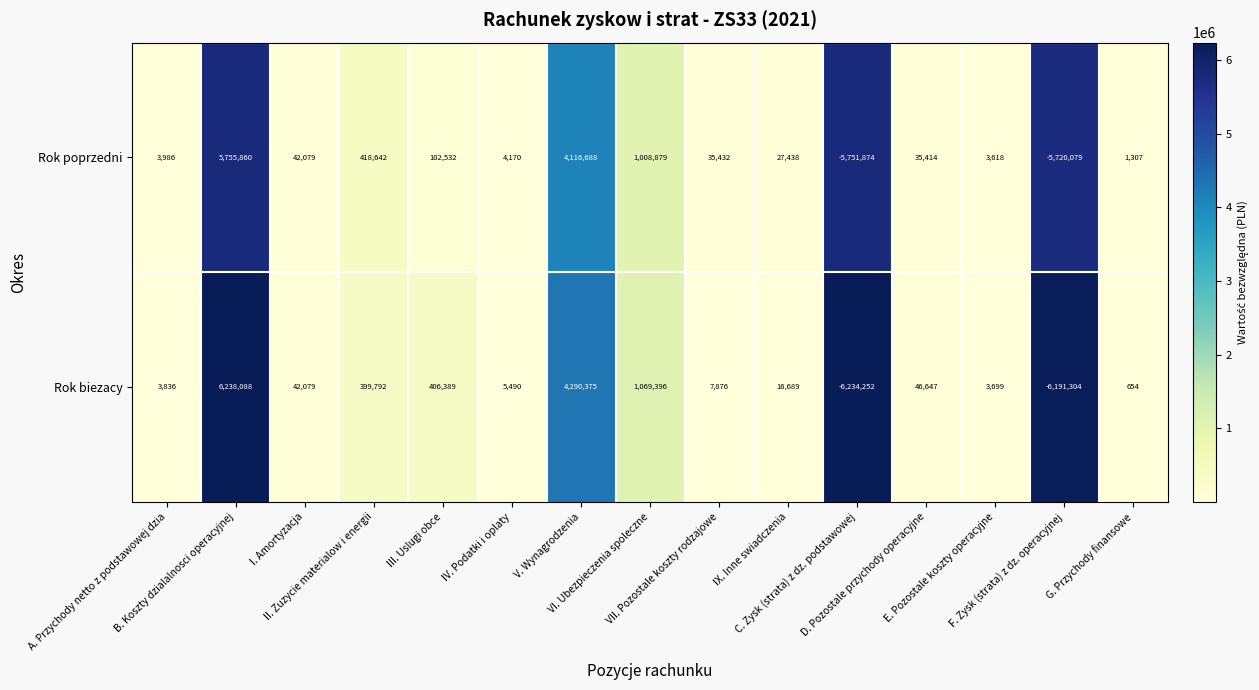

What is the difference between the second highest and minimum values in the Rok poprzedni series?

9868562